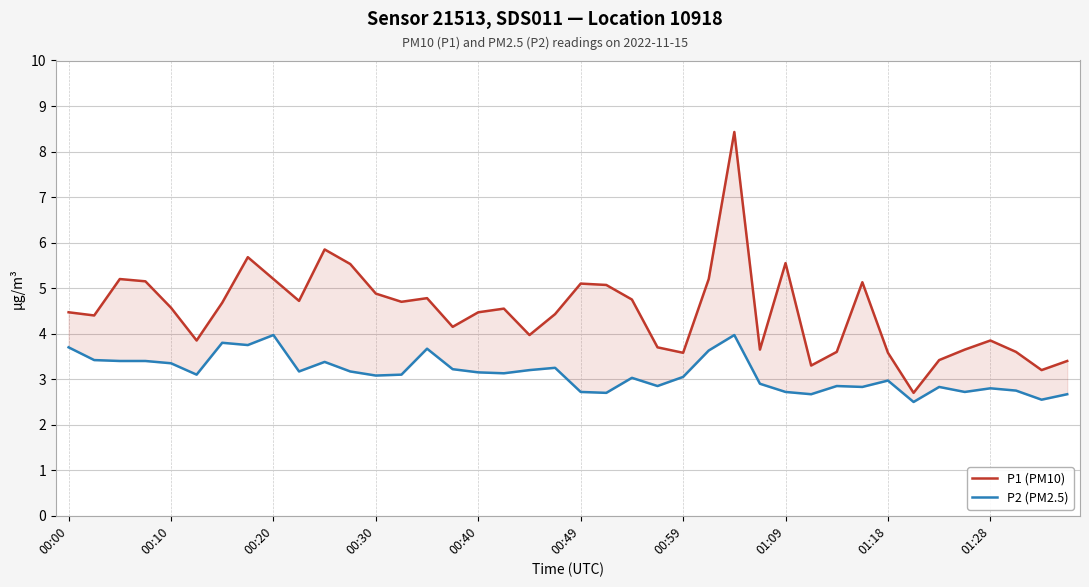

Which series has the largest total across all categories?

P1 (PM10)